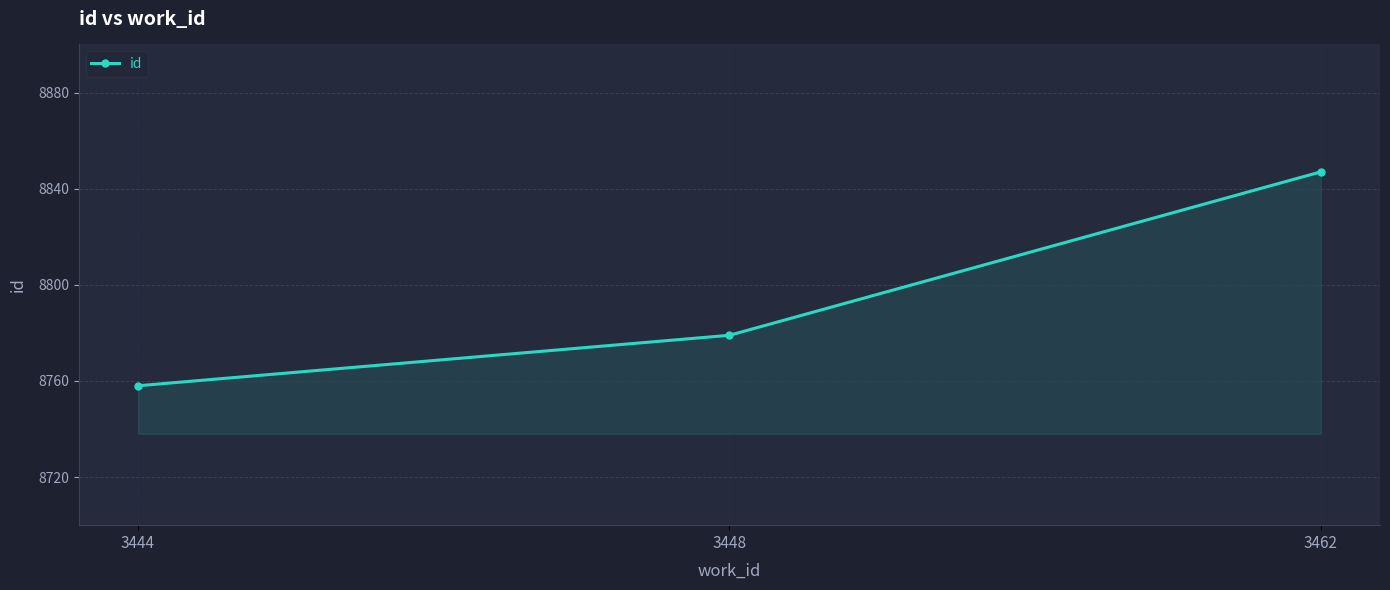

Reading right to left, list all the values displayed in this chart.

8847	8779	8758